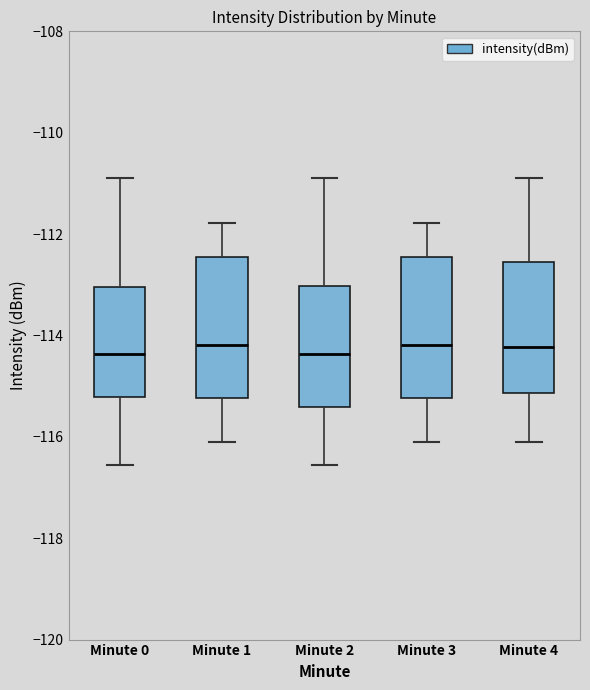

Where is the lower edge of the box for Minute 2 on the y-axis? The values are not printed on the chart, so give them approximately, as read against the axis.

-115.4